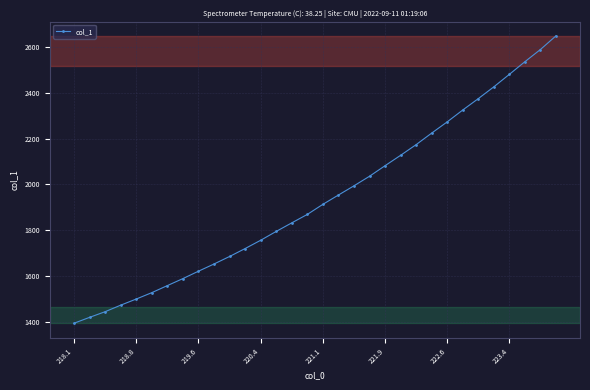

What is the smallest value displayed?

1392.6